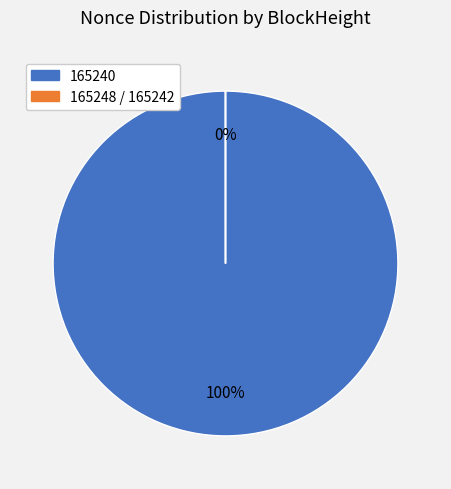

To the nearest percent, what is the difference between the largest and smallest slice percentages?

100%